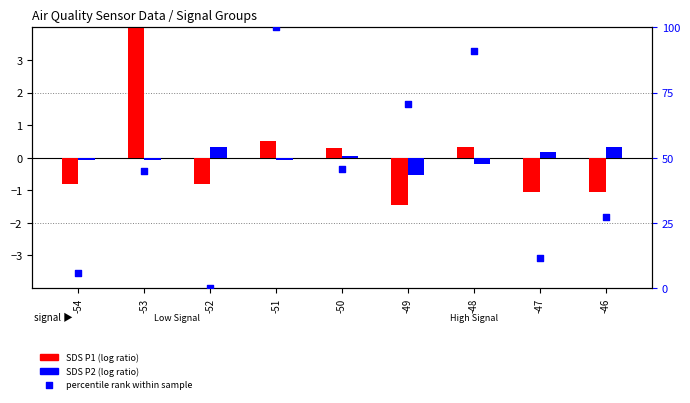

Which series has the widest spread of Y values?

percentile rank within the sample